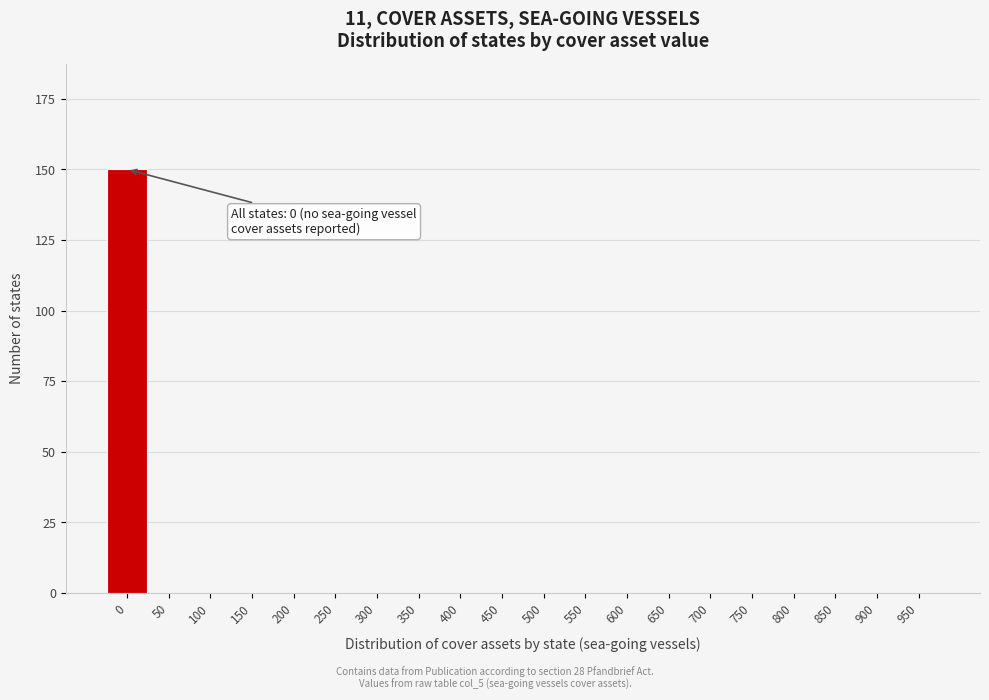

Reading left to right, what are all the values shown in this chart?

0=150	50=0	100=0	150=0	200=0	250=0	300=0	350=0	400=0	450=0	500=0	550=0	600=0	650=0	700=0	750=0	800=0	850=0	900=0	950=0